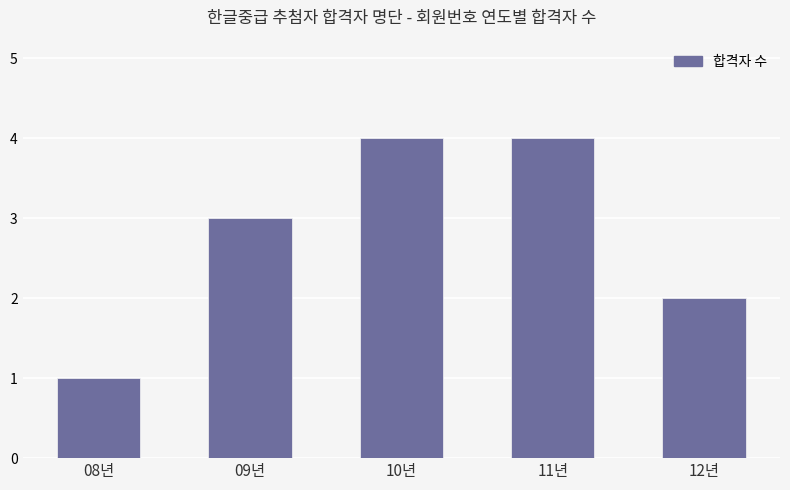

The chart shows a value of 7 at 11년. True or false?

False